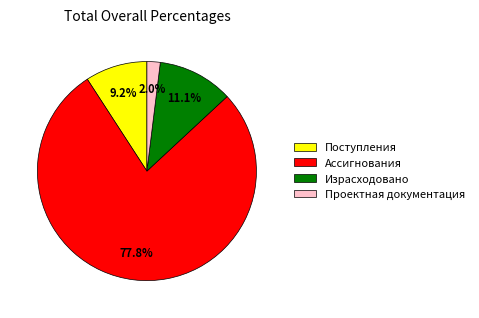

Combined, do Поступления and Проектная документация account for over 50%?

No